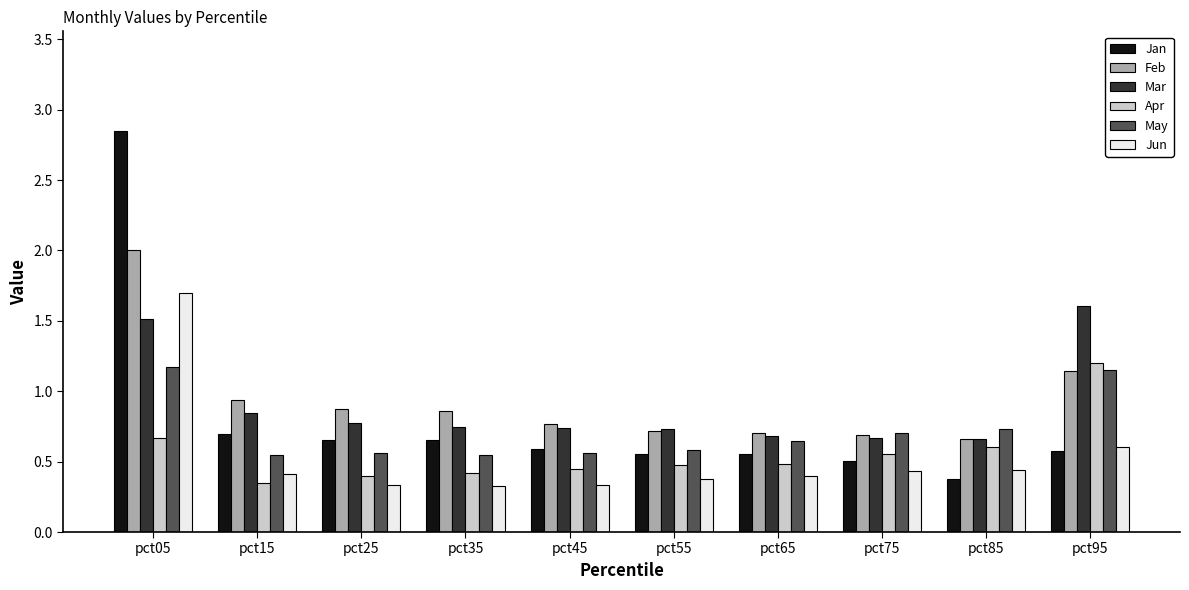

Is it true that Mar equals 0.7 at pct55?

True